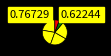

How many slices are in this pie chart?

6